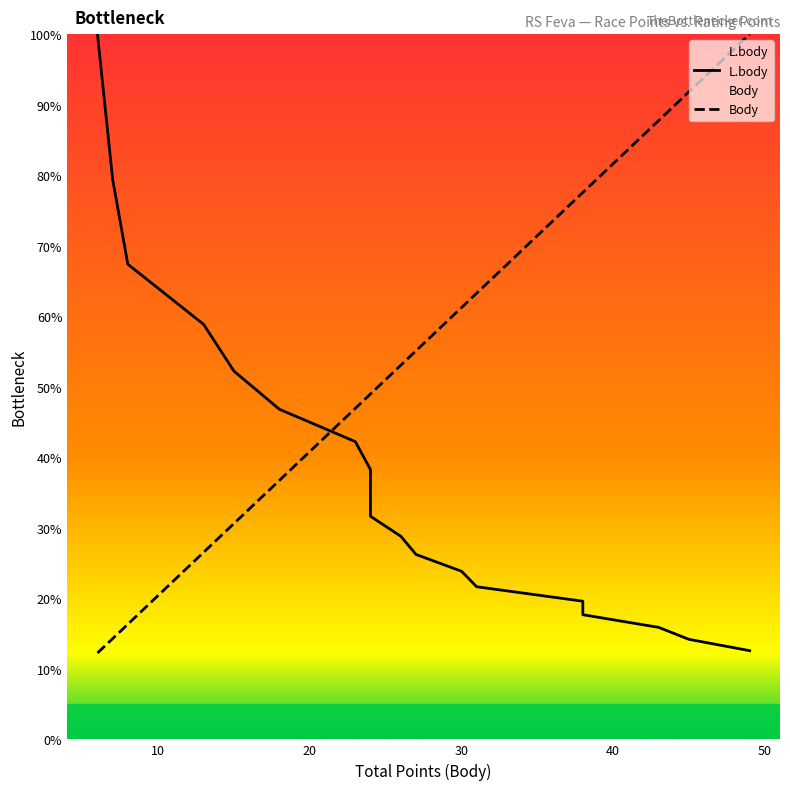

Which series has the largest total across all categories?

Body